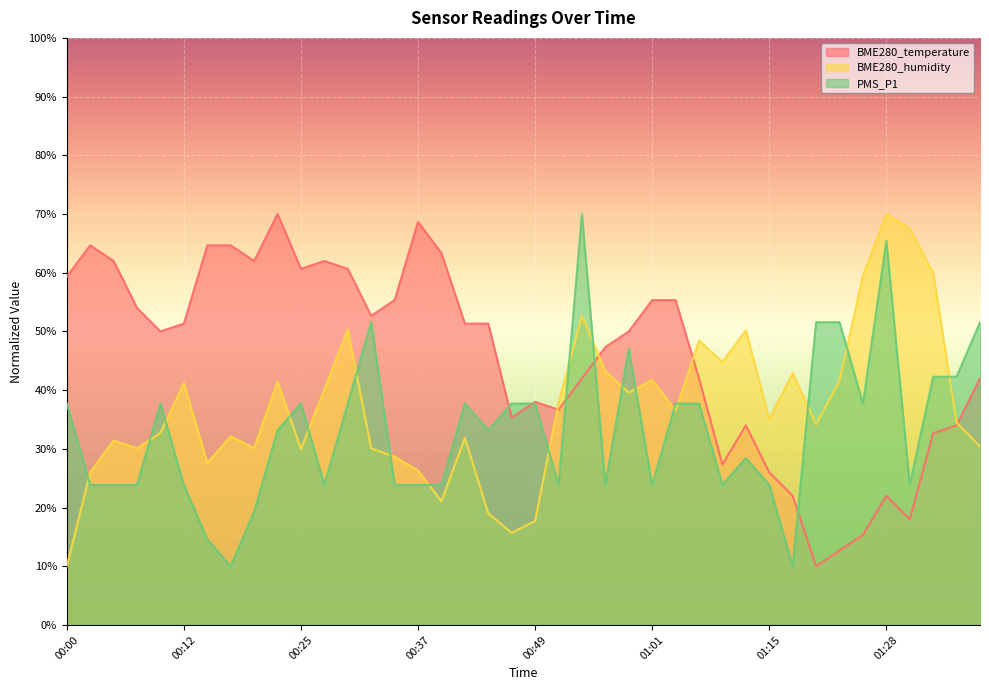

How many interior local peaks does the BME280_temperature series have?

7